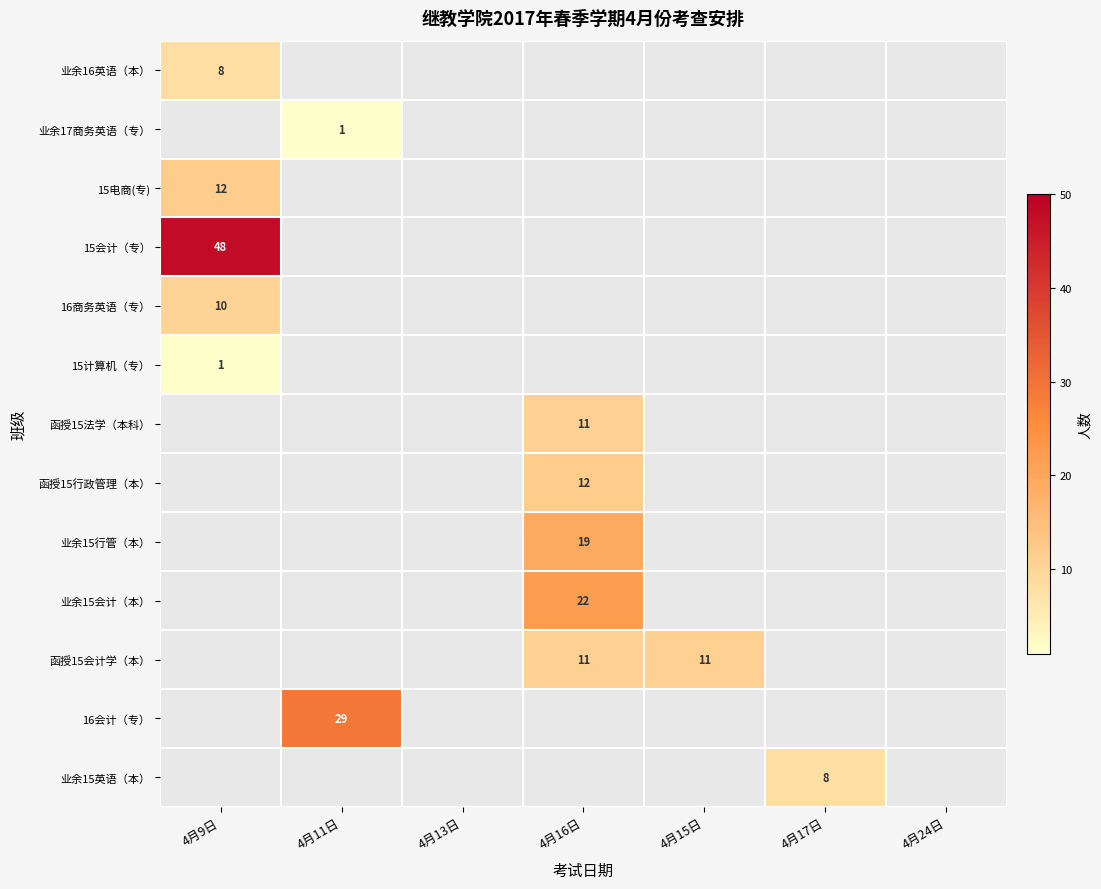

The value of 15计算机（专） at 4月9日 is 1. True or false?

True